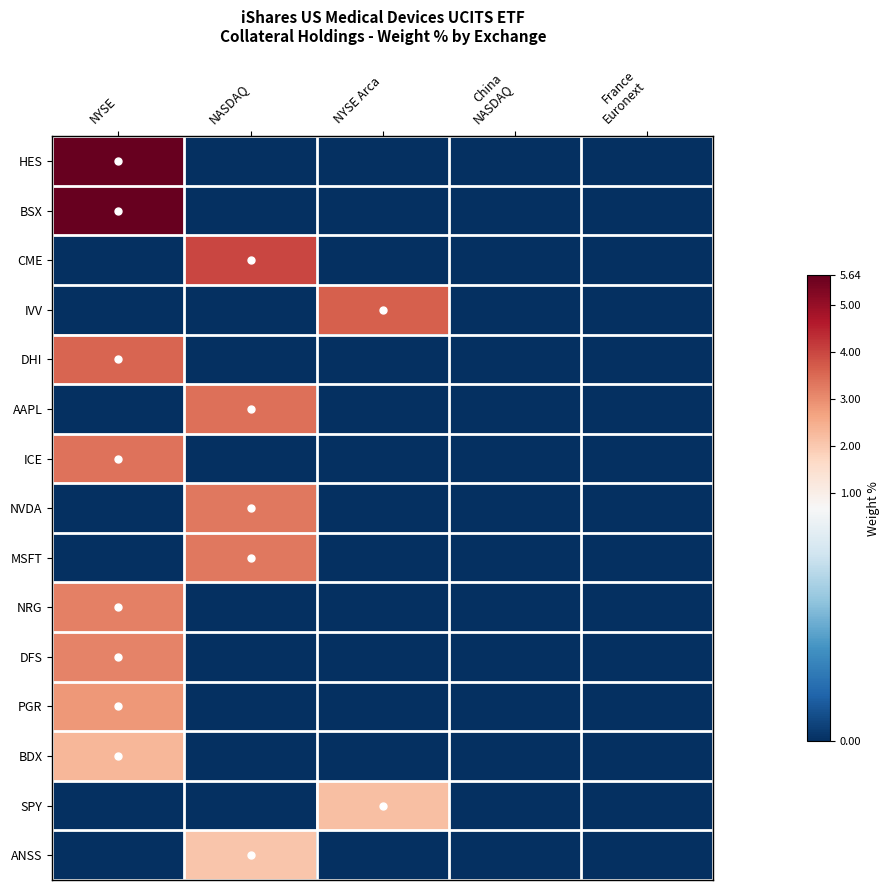

Rank the series at NYSE Arca from highest to lowest value.

IVV, SPY, HES, BSX, CME, DHI, AAPL, ICE, NVDA, MSFT, NRG, DFS, PGR, BDX, ANSS